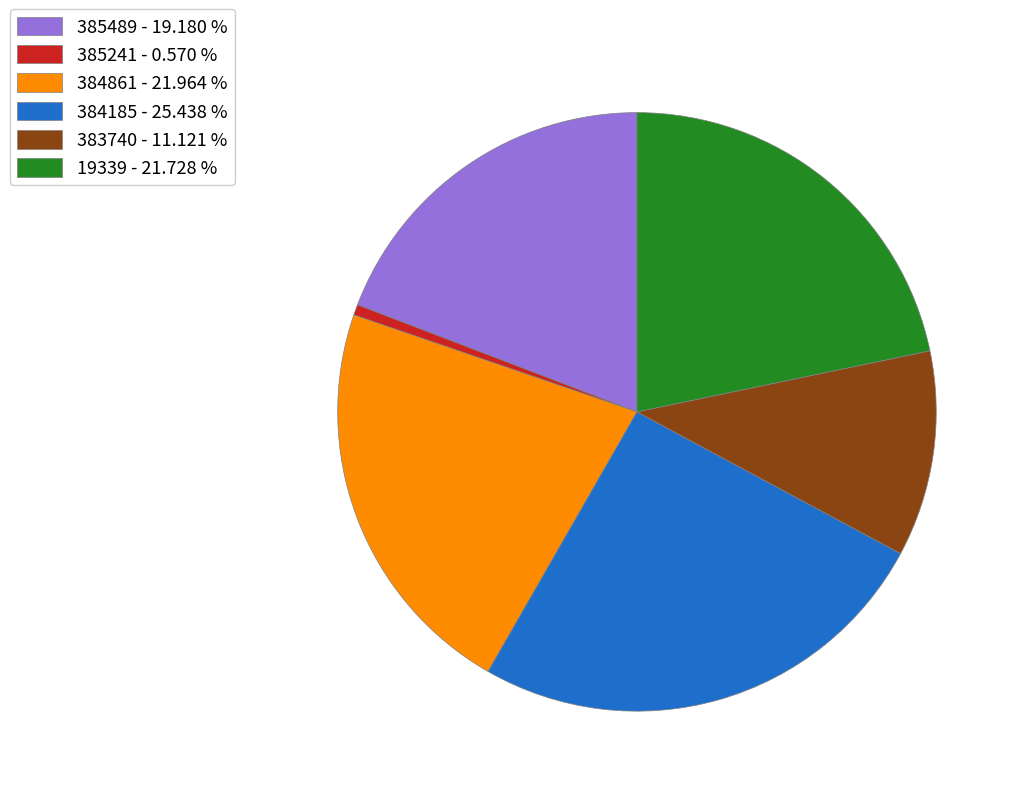

Does any single category account for the majority?

No